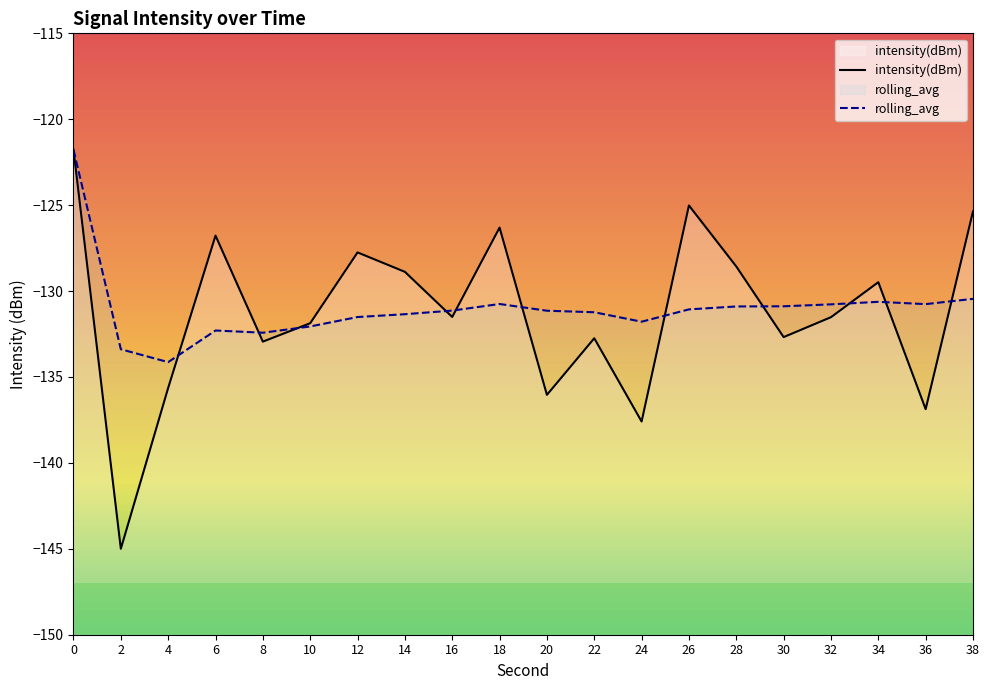

At how many categories does at least one series exceed -137?

20